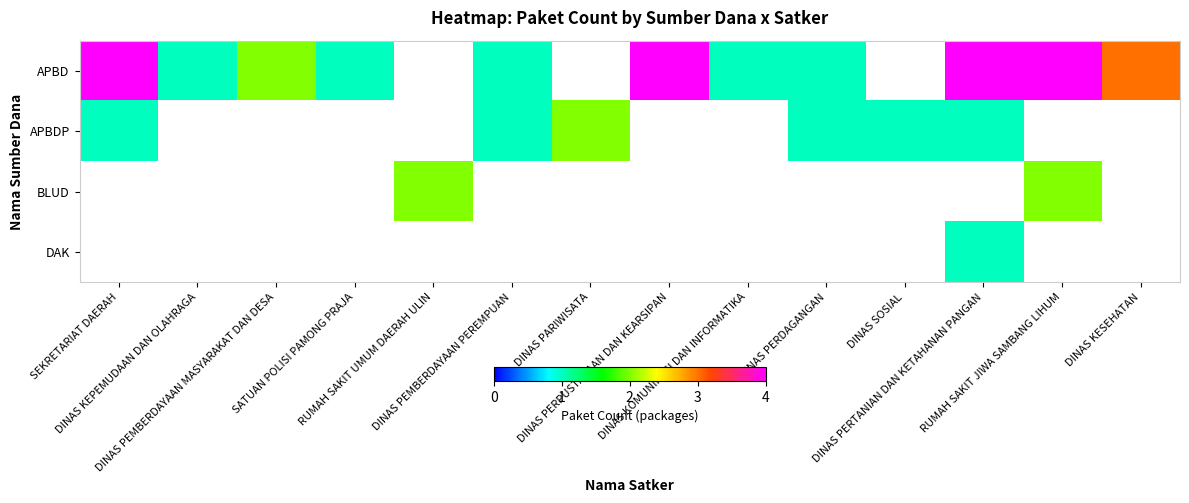

Between DINAS KEPEMUDAAN DAN OLAHRAGA and RUMAH SAKIT UMUM DAERAH ULIN, which is larger?

DINAS KEPEMUDAAN DAN OLAHRAGA